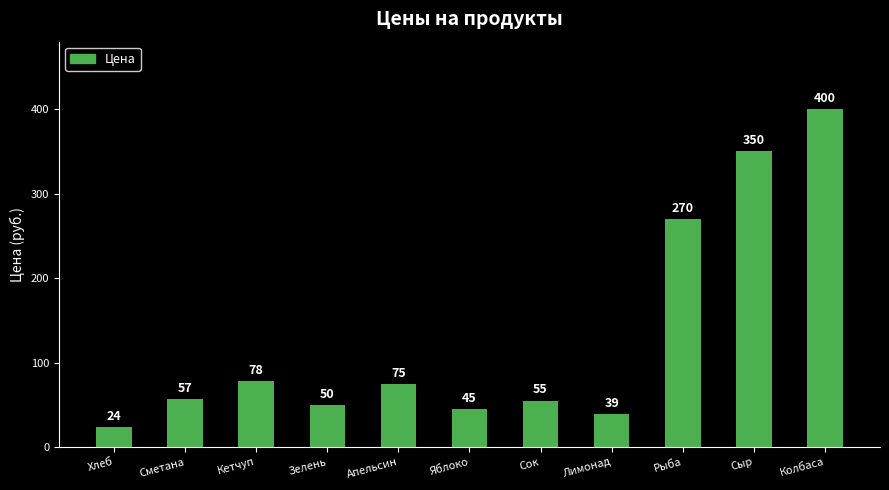

Approximately how many times larger is the value at Колбаса compared to Яблоко?

8.9